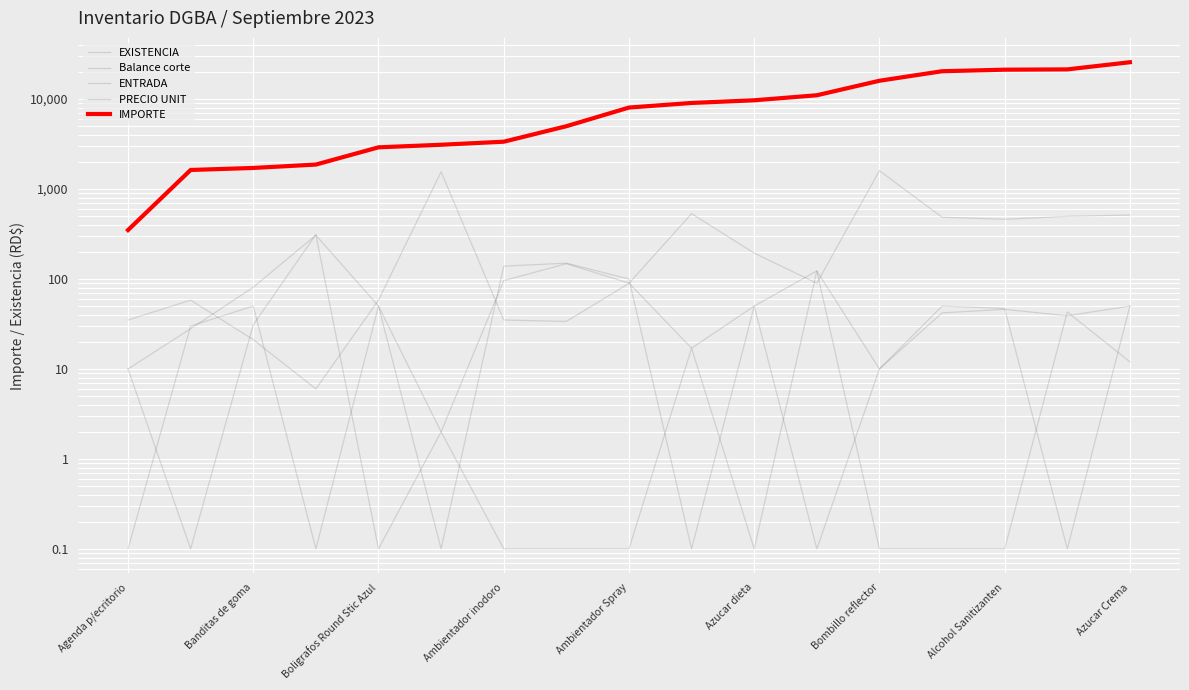

At how many categories does at least one series exceed 15351?

5